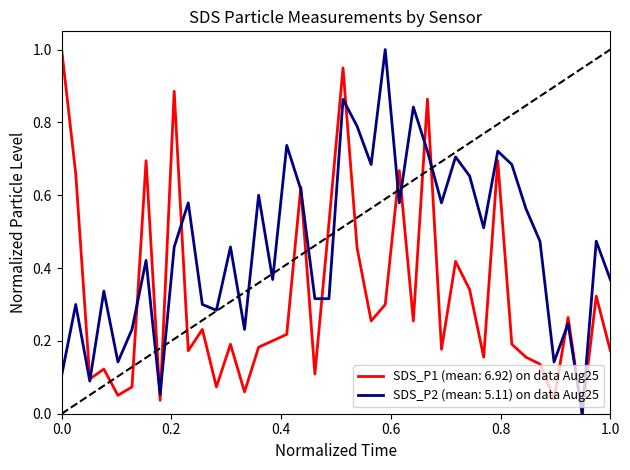

What is the greatest value displayed?

1.0